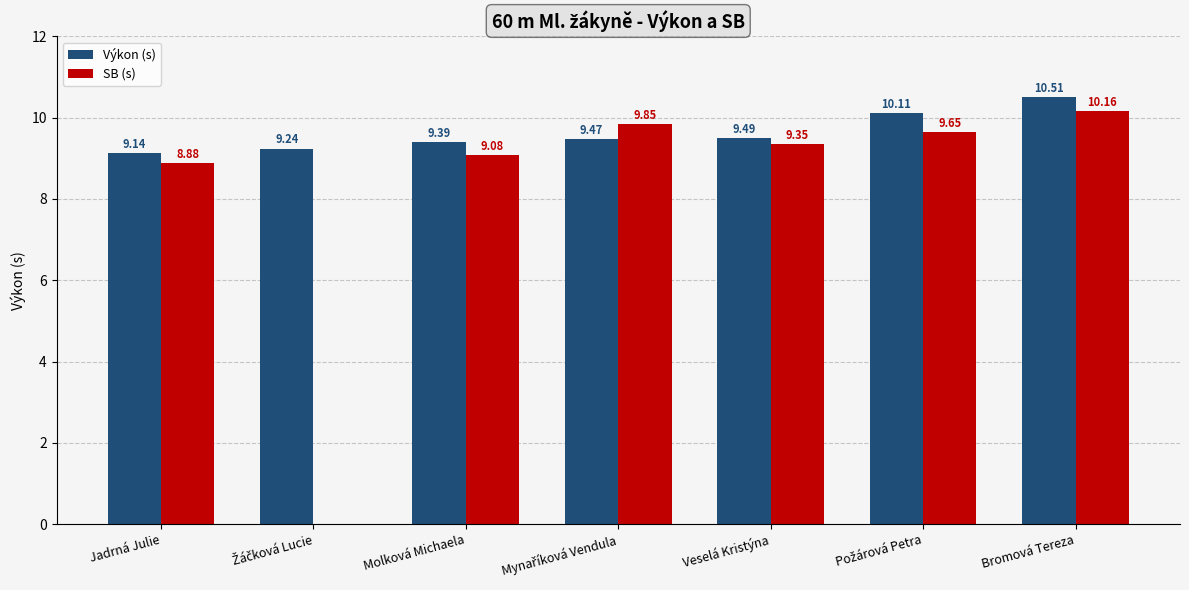

How many groups of bars are there?

7